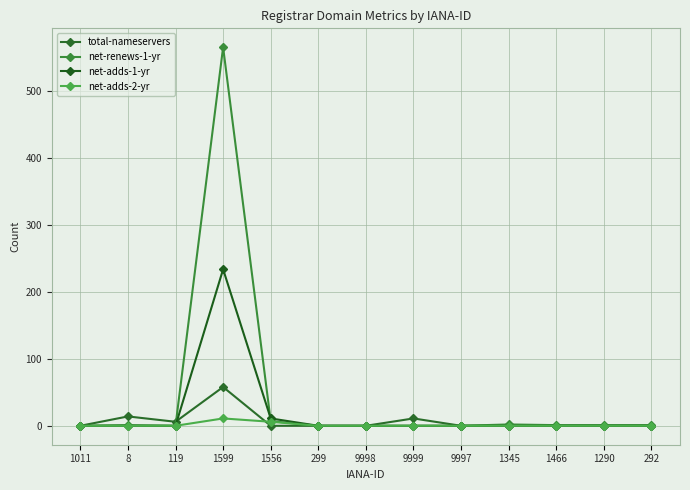

Does the chart have visible grid lines?

Yes